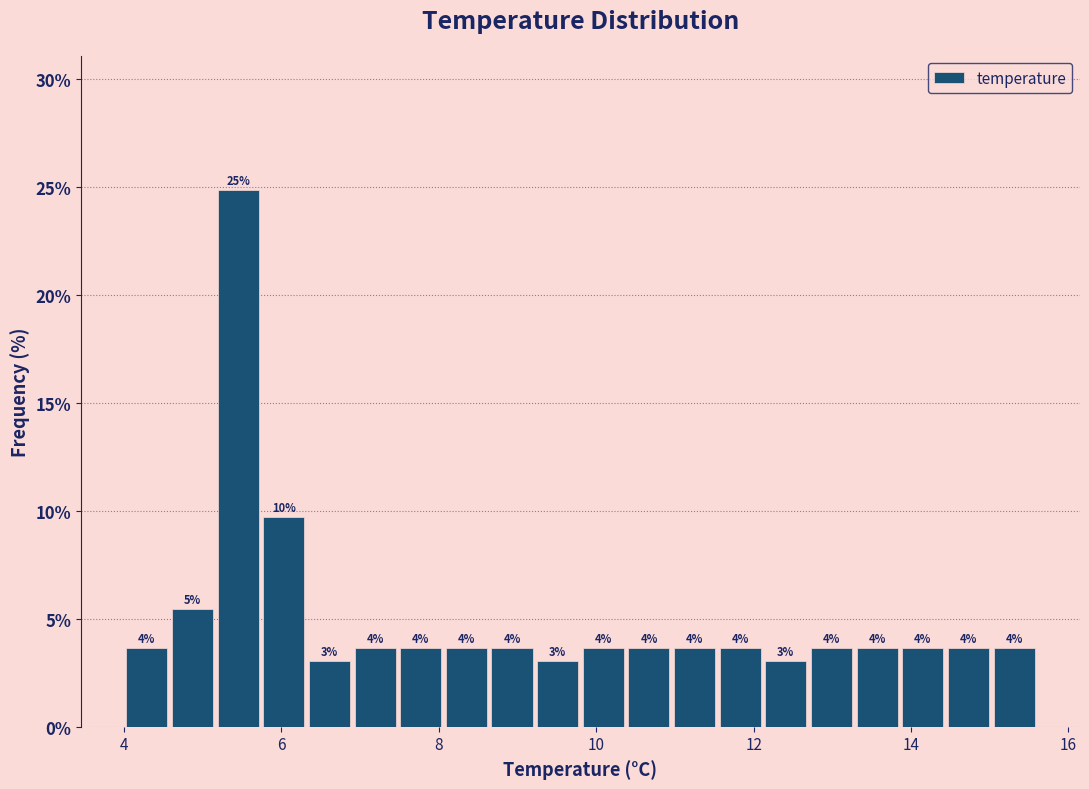

Read against the x-axis, roughly where is the centre of the tallest bar?

5.4